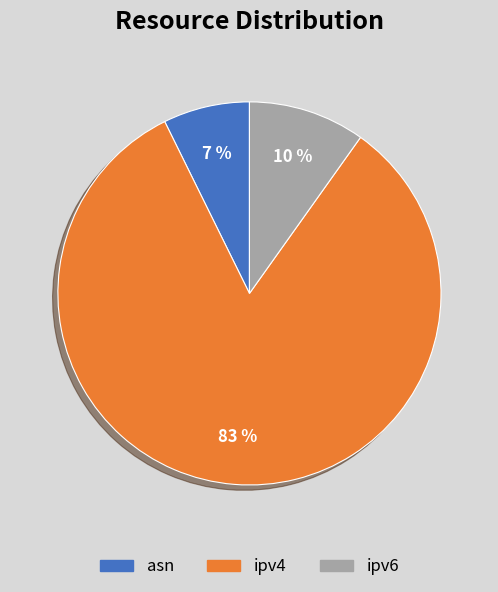

Which category has the smallest portion of the pie?

asn